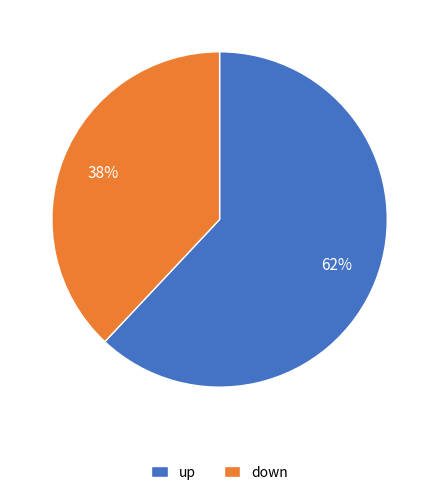

What percentage is the down slice, to the nearest percent?

38%